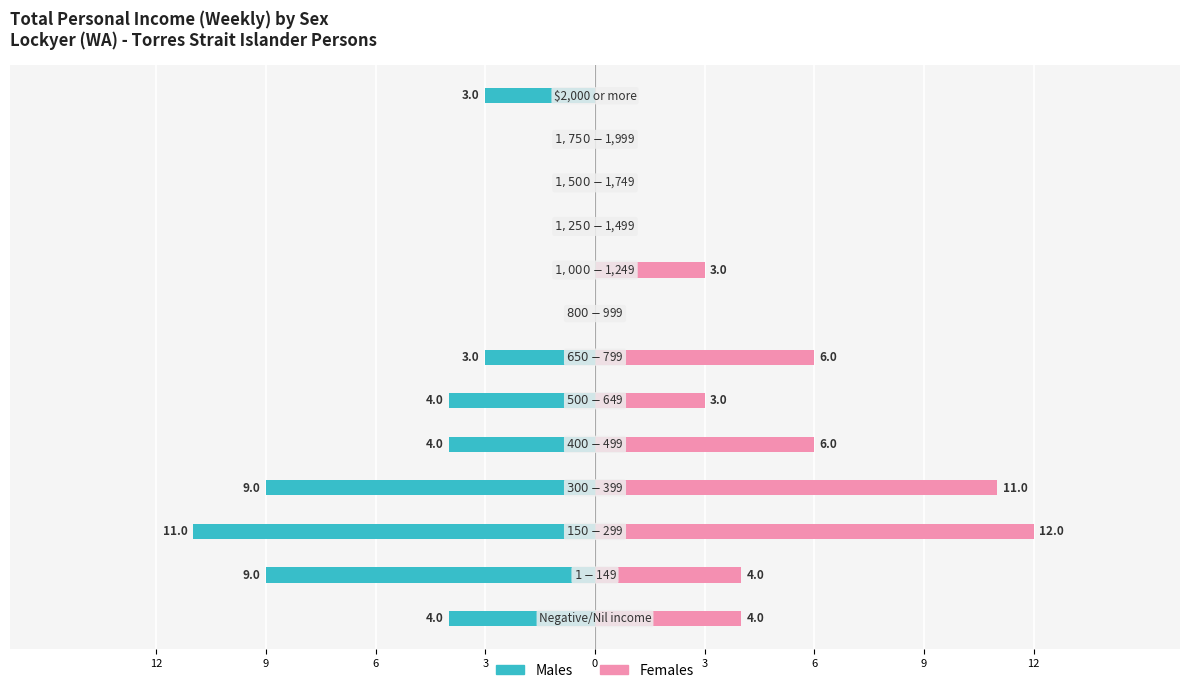

What is the difference between the highest and lowest values at 3?

20